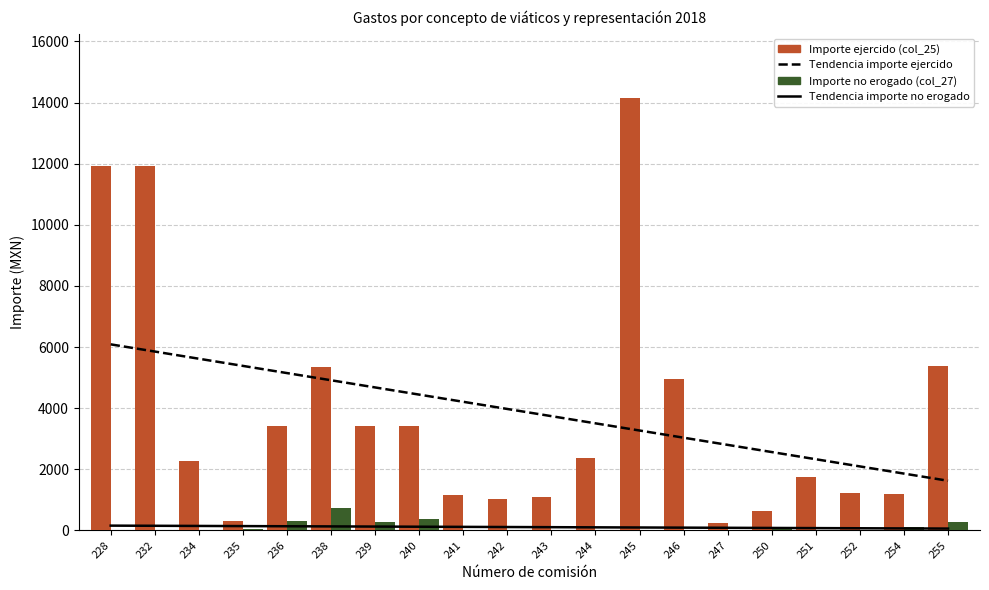

Which series has the largest range (max minus min)?

Importe ejercido (col_25)